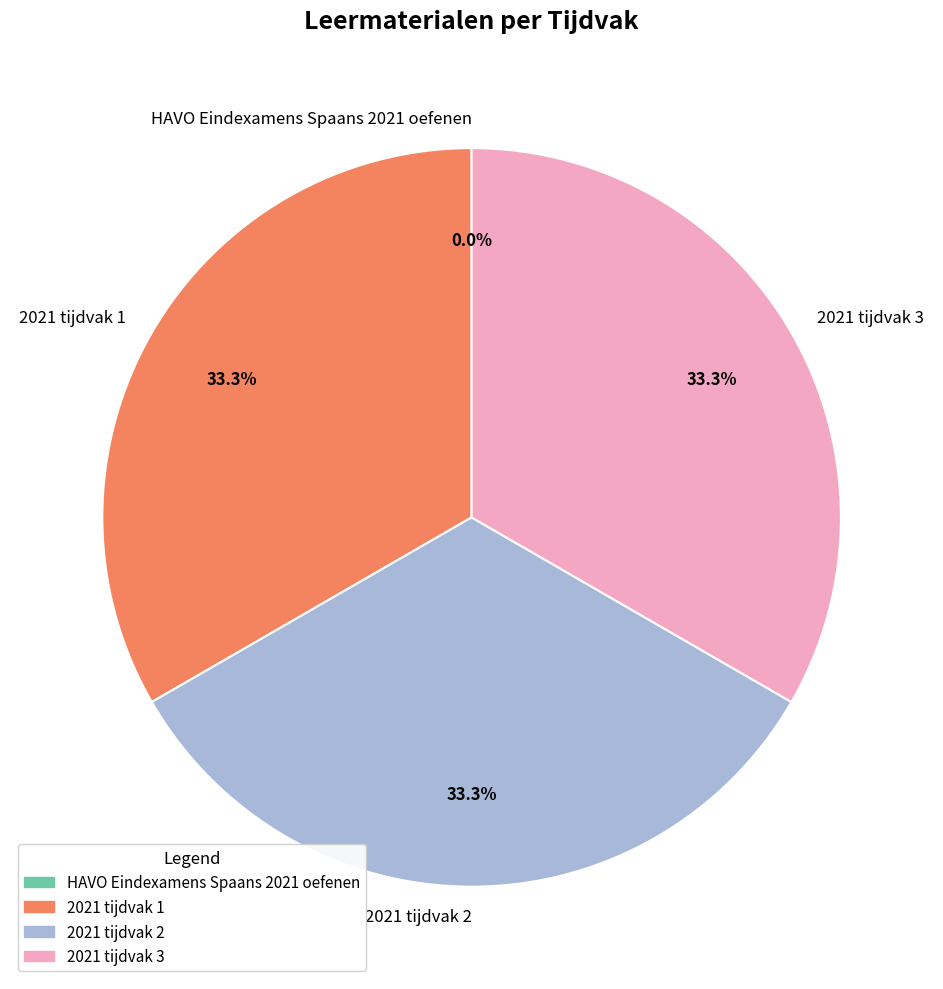

What portion of the pie excludes 2021 tijdvak 3?

66.7%